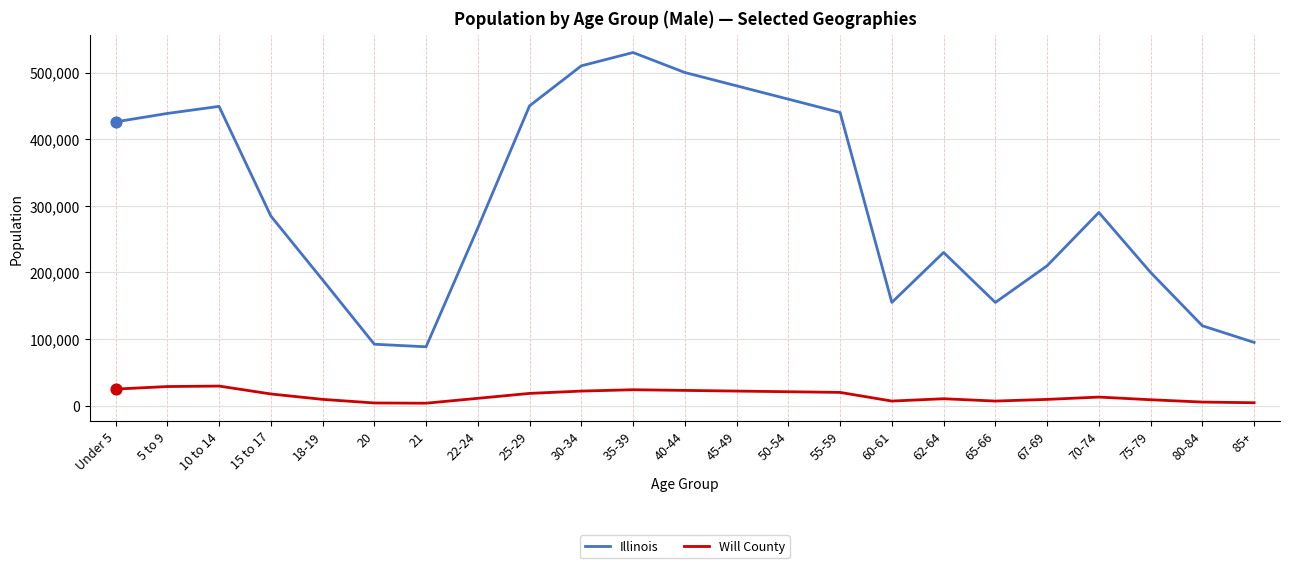

At how many categories does at least one series exceed 175000?

17